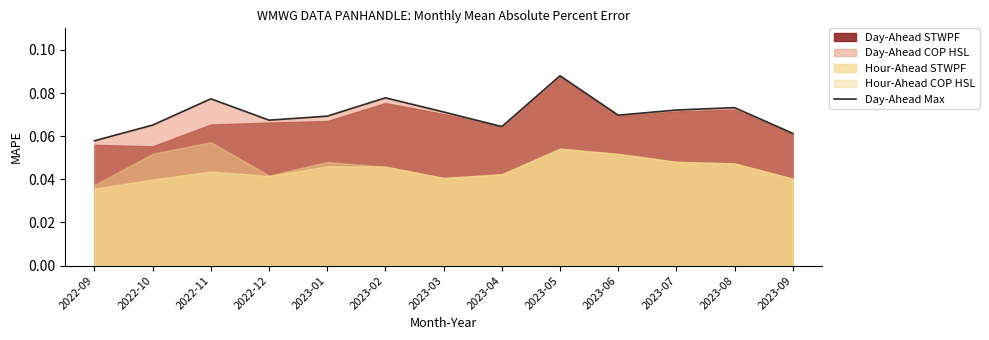

Reading left to right, transcribe all the data shown in this chart.

2022-09=0.1	2022-10=0.1	2022-11=0.1	2022-12=0.1	2023-01=0.1	2023-02=0.1	2023-03=0.1	2023-04=0.1	2023-05=0.1	2023-06=0.1	2023-07=0.1	2023-08=0.1	2023-09=0.1